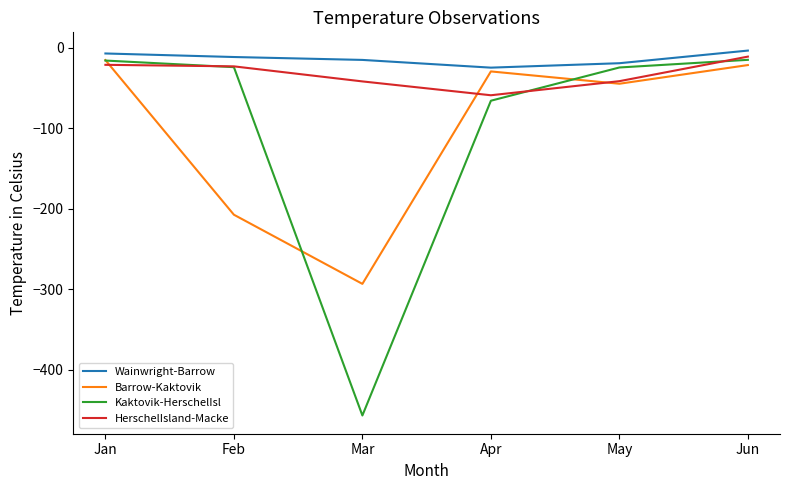

What is the difference between the Kaktovik-HerschelIsl values at Mar and May?

432.3